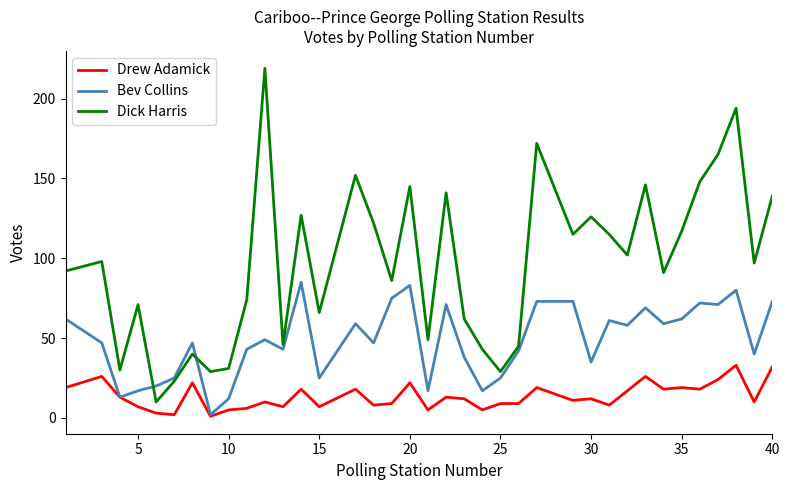

Which series has the largest range (max minus min)?

Dick Harris